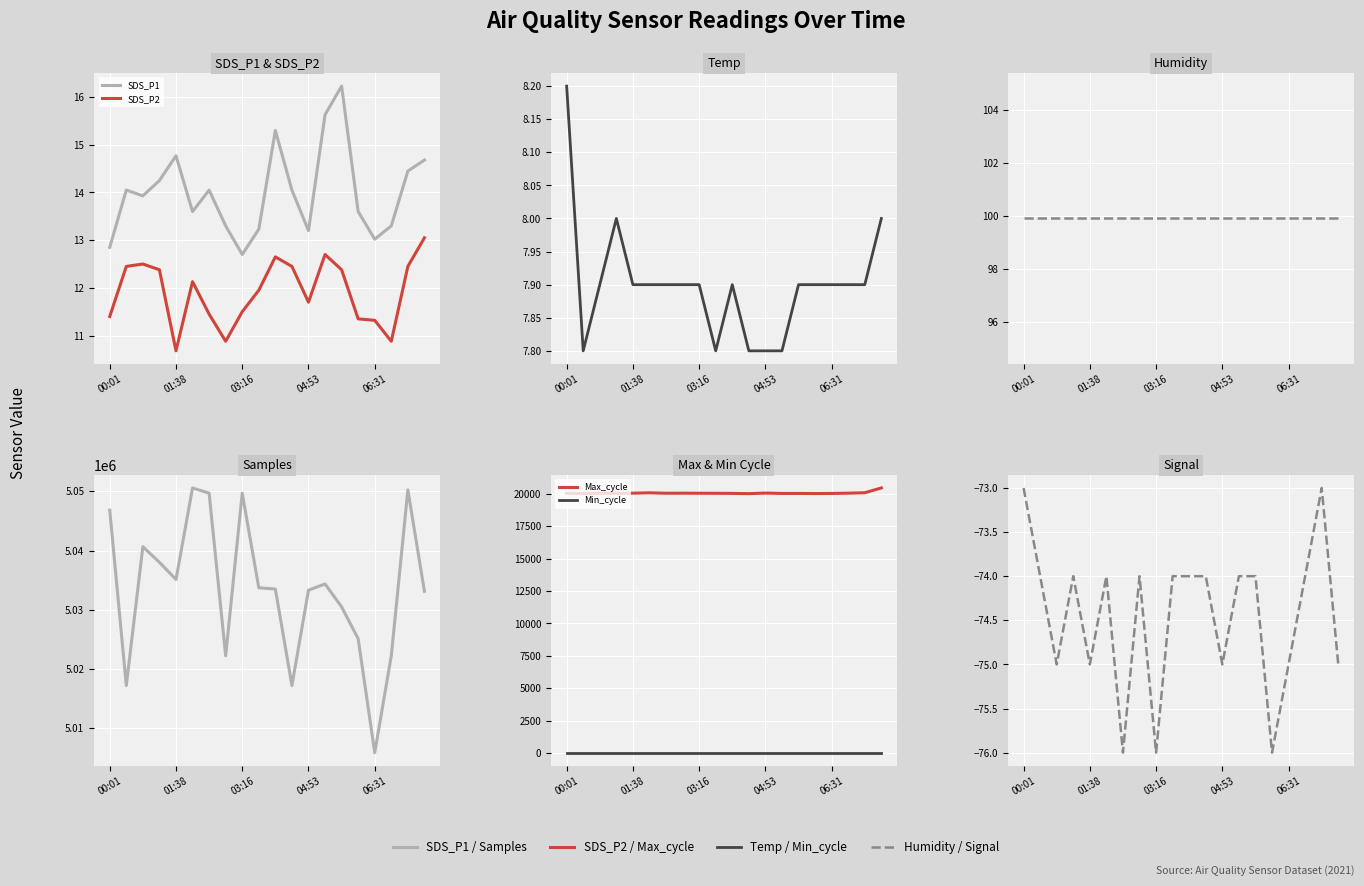

At which label is SDS_P2 closest to 11?

02:51